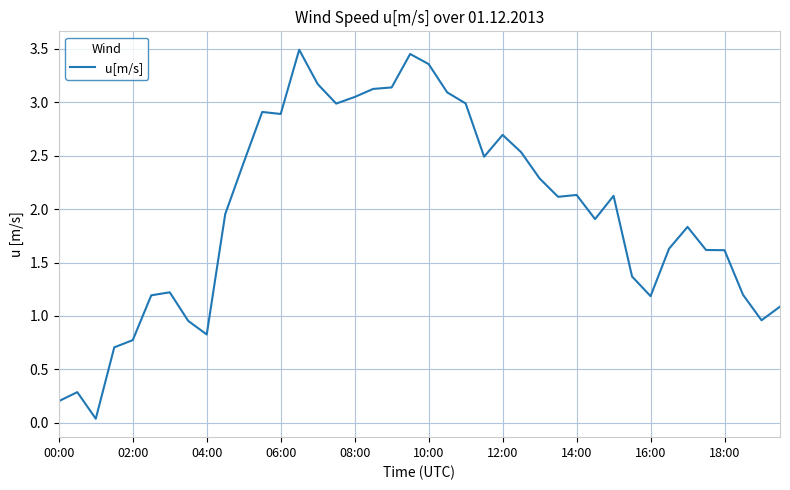

Does the chart have visible grid lines?

Yes